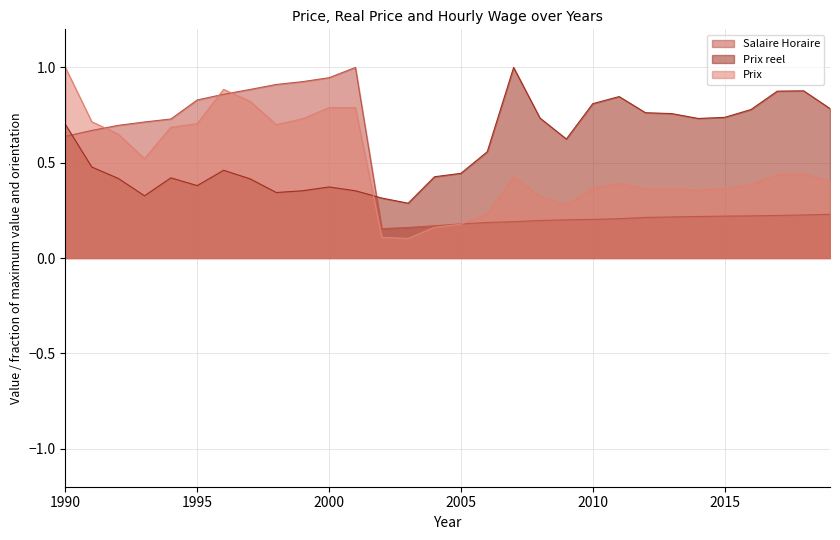

Does the chart have visible grid lines?

Yes